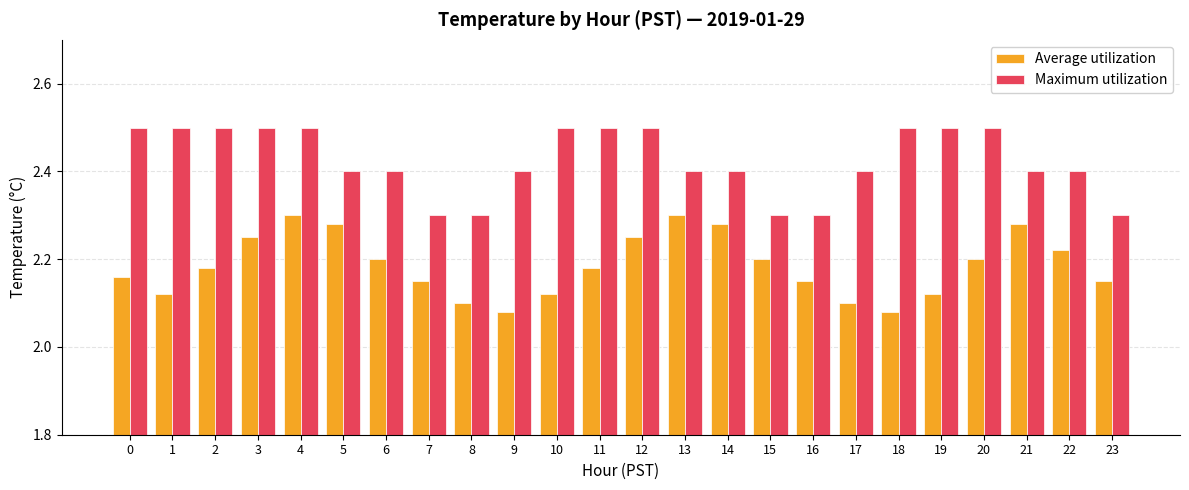

Does the chart contain stacked bars?

No